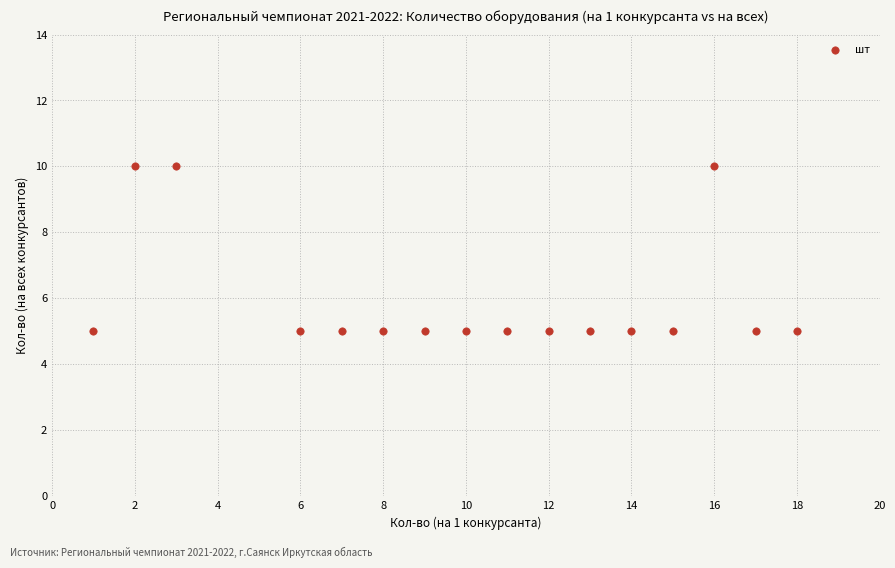

What is the range of Y values (max minus min)?

5